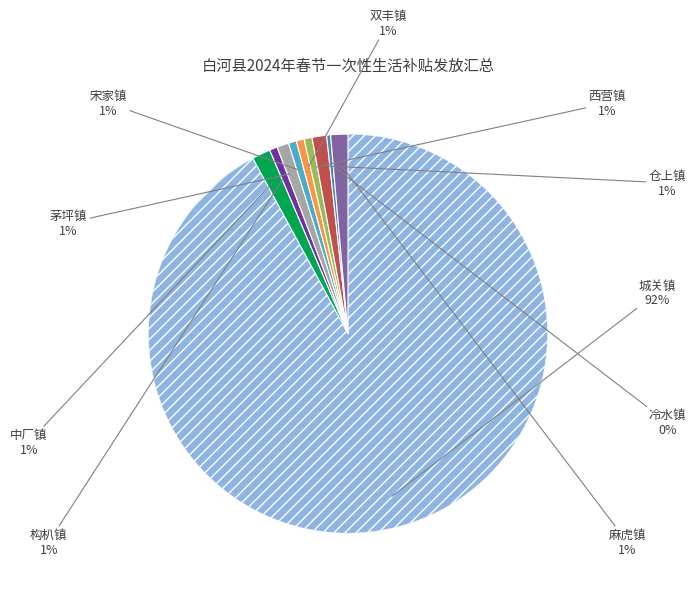

To the nearest percent, what is the difference between the largest and smallest slice percentages?

92%